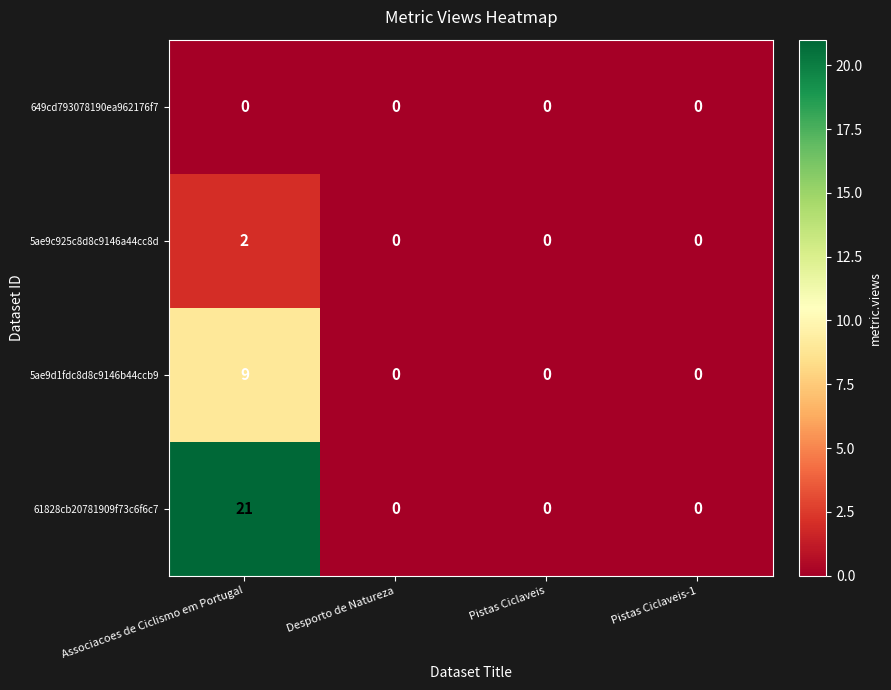

At Associacoes de Ciclismo em Portugal, list the series in order from smallest to largest.

649cd793078190ea962176f7, 5ae9c925c8d8c9146a44cc8d, 5ae9d1fdc8d8c9146b44ccb9, 61828cb20781909f73c6f6c7